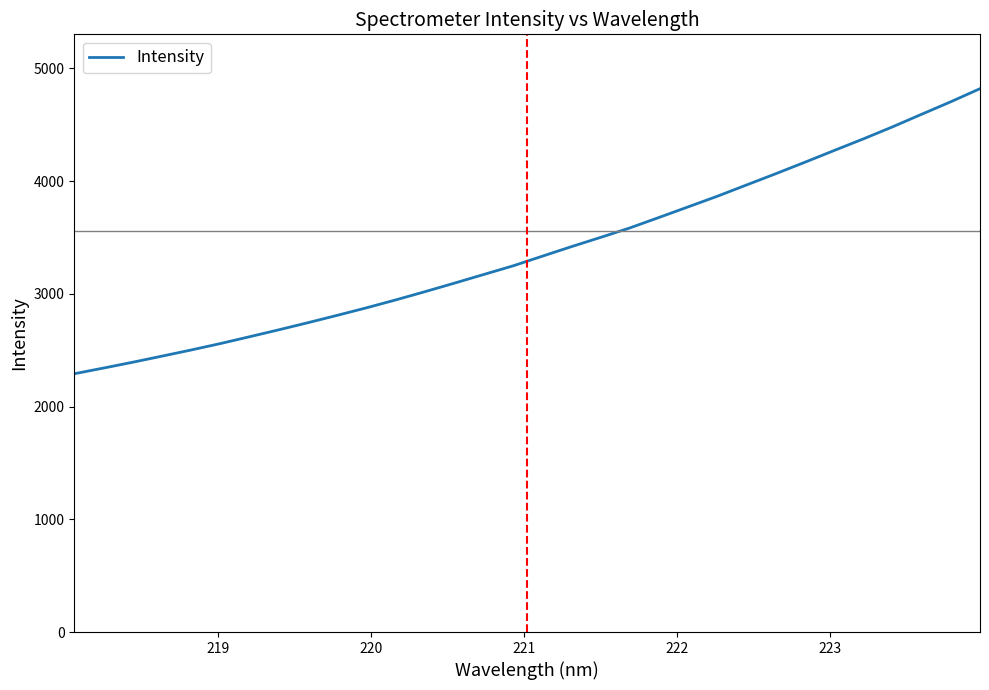

Reading right to left, what are all the values shown in this chart?

4819.6	4703.5	4592.5	4480.6	4373.8	4270.9	4166.9	4064.9	3965.3	3865.3	3770.9	3676.8	3583.8	3500.1	3417.8	3332.7	3247.3	3171.1	3094.5	3019.4	2946.3	2876.3	2809.6	2744.5	2681.1	2619.6	2559.0	2501.9	2447.2	2393.1	2341.4	2291.0